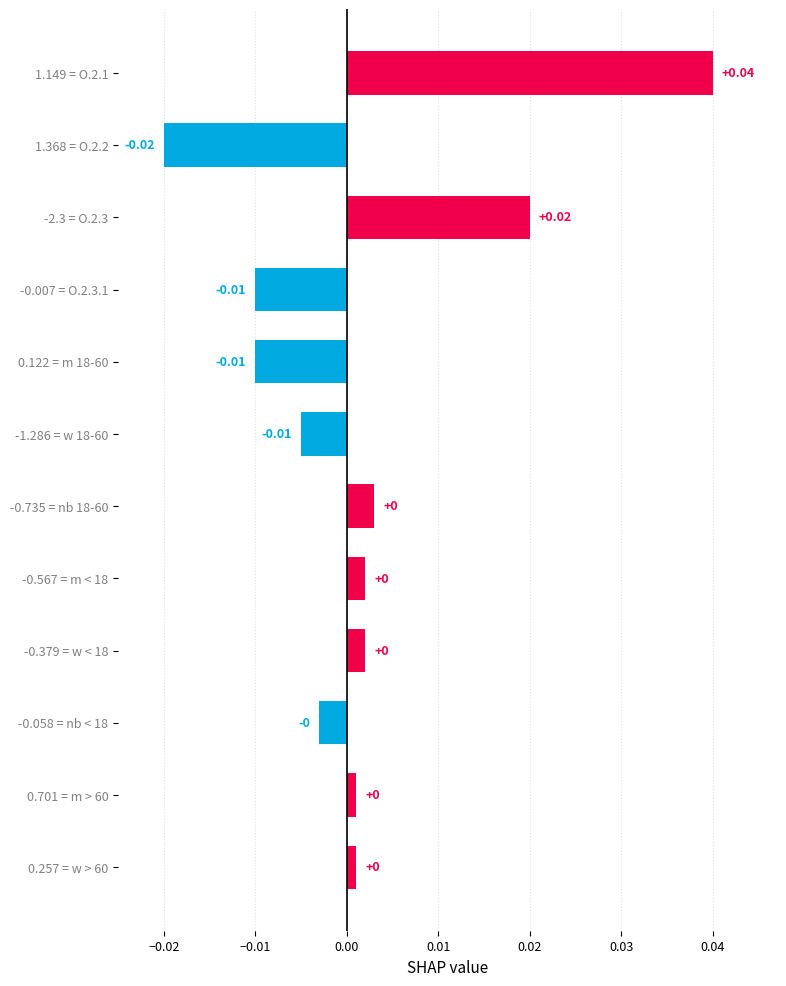

Between -2.3 = O.2.3 and -0.379 = w < 18, which is larger?

-2.3 = O.2.3